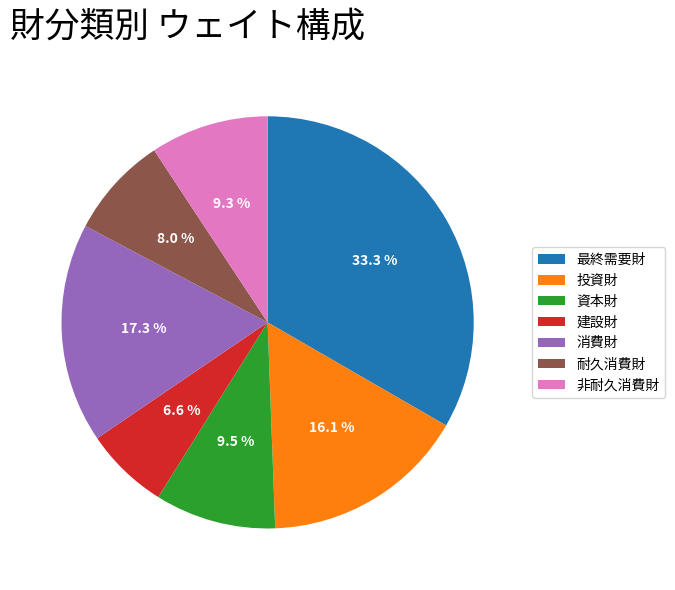

Approximately how many times larger is the value at 投資財 compared to 消費財?

0.9